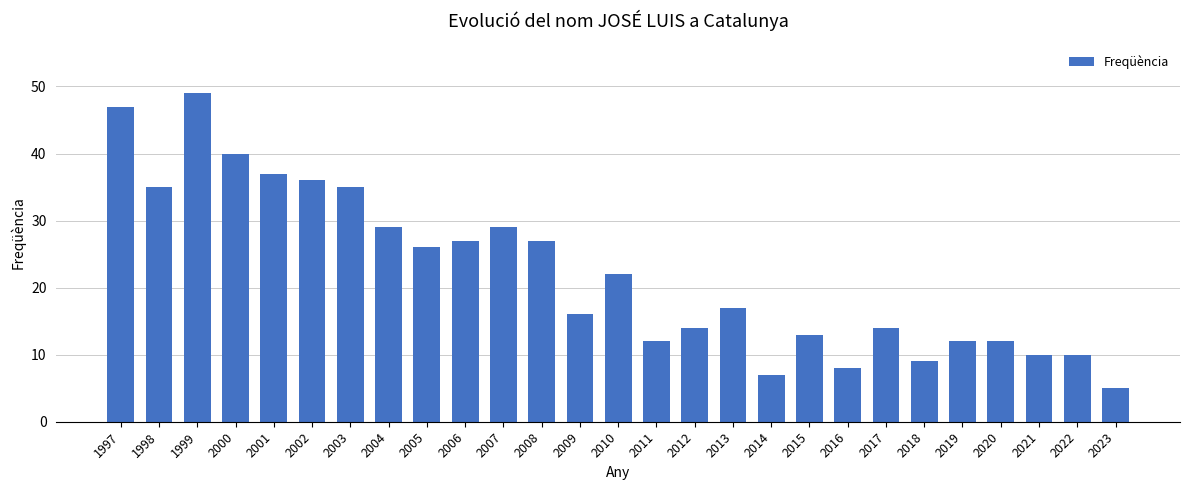

What value does the data have at 2002?

36